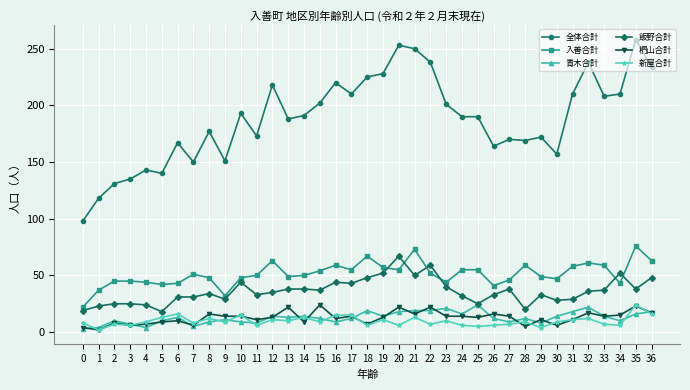

True or false: 全体合計 and 青木合計 intersect in this chart.

False